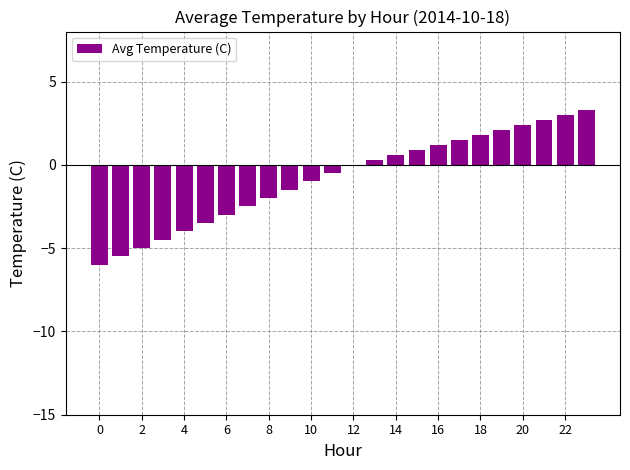

Reading right to left, what are all the values shown in this chart?

3.3	3.0	2.7	2.4	2.1	1.8	1.5	1.2	0.9	0.6	0.3	0.0	-0.5	-1.0	-1.5	-2.0	-2.5	-3.0	-3.5	-4.0	-4.5	-5.0	-5.5	-6.0